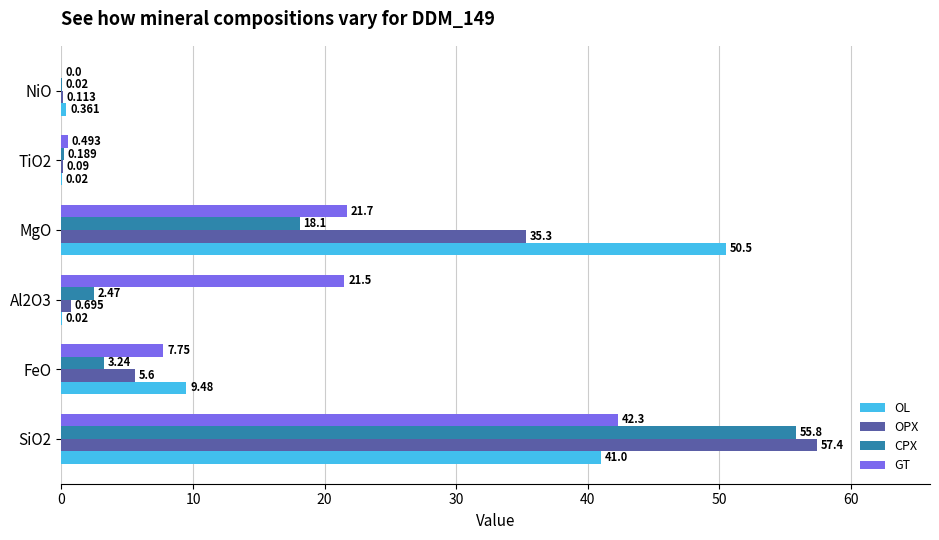

Between SiO2 and NiO, which series saw the biggest shift?

OPX